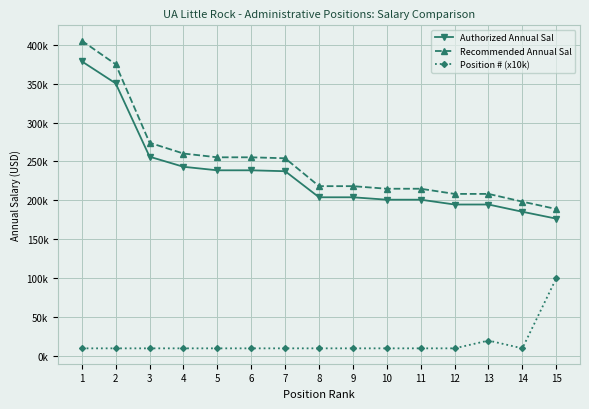

Which category has the highest value in the Recommended Annual Sal series?

1